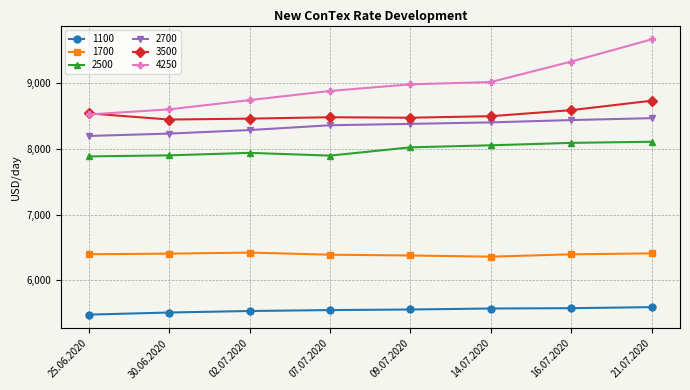

Rank the series by their maximum value, from lowest to highest.

1100, 1700, 2500, 2700, 3500, 4250